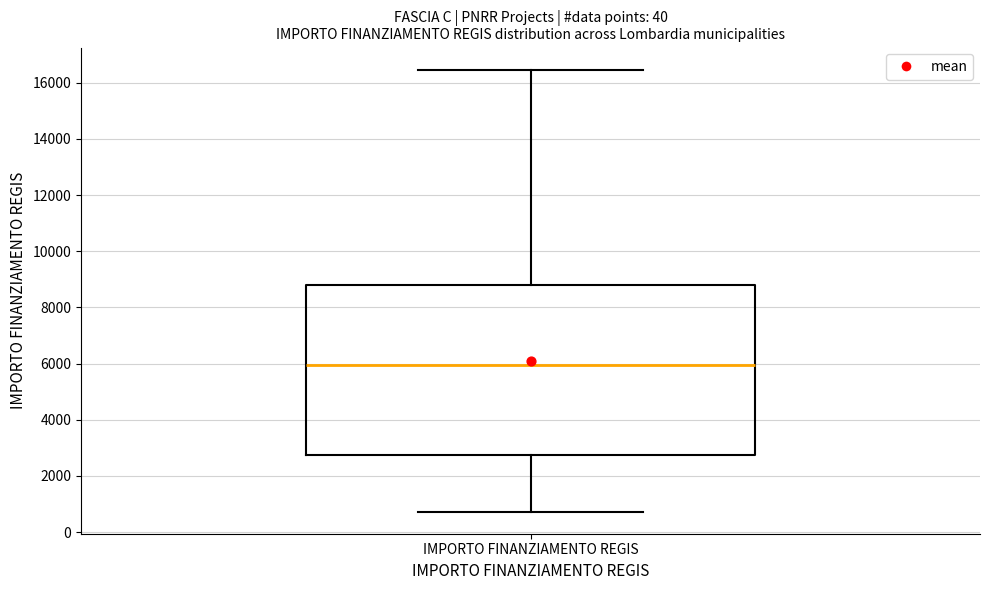

Transcribe this box plot: give where the median line is, the range the box spans, and where the two whiskers end, as read against the y-axis. The values are not printed on the chart, so give them approximately, as read against the axis.

median 6000, box 2800 to 8800, whiskers 800 to 16400